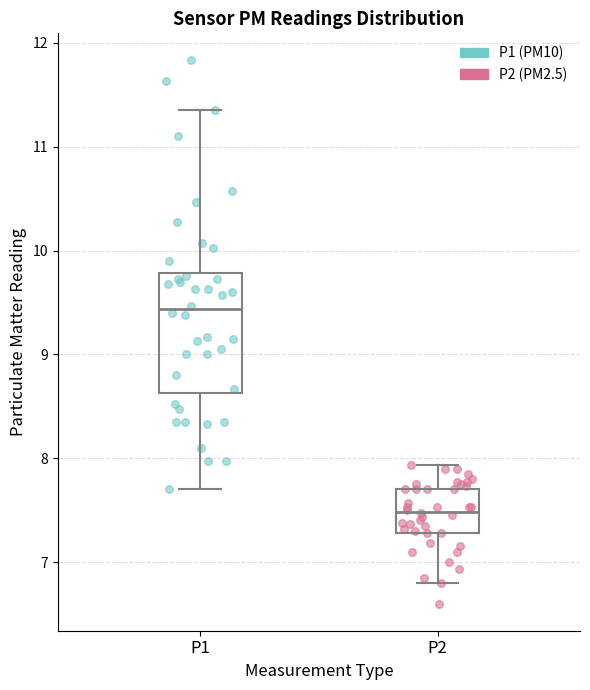

Which box is the tallest, from its lower edge to its upper edge?

P1